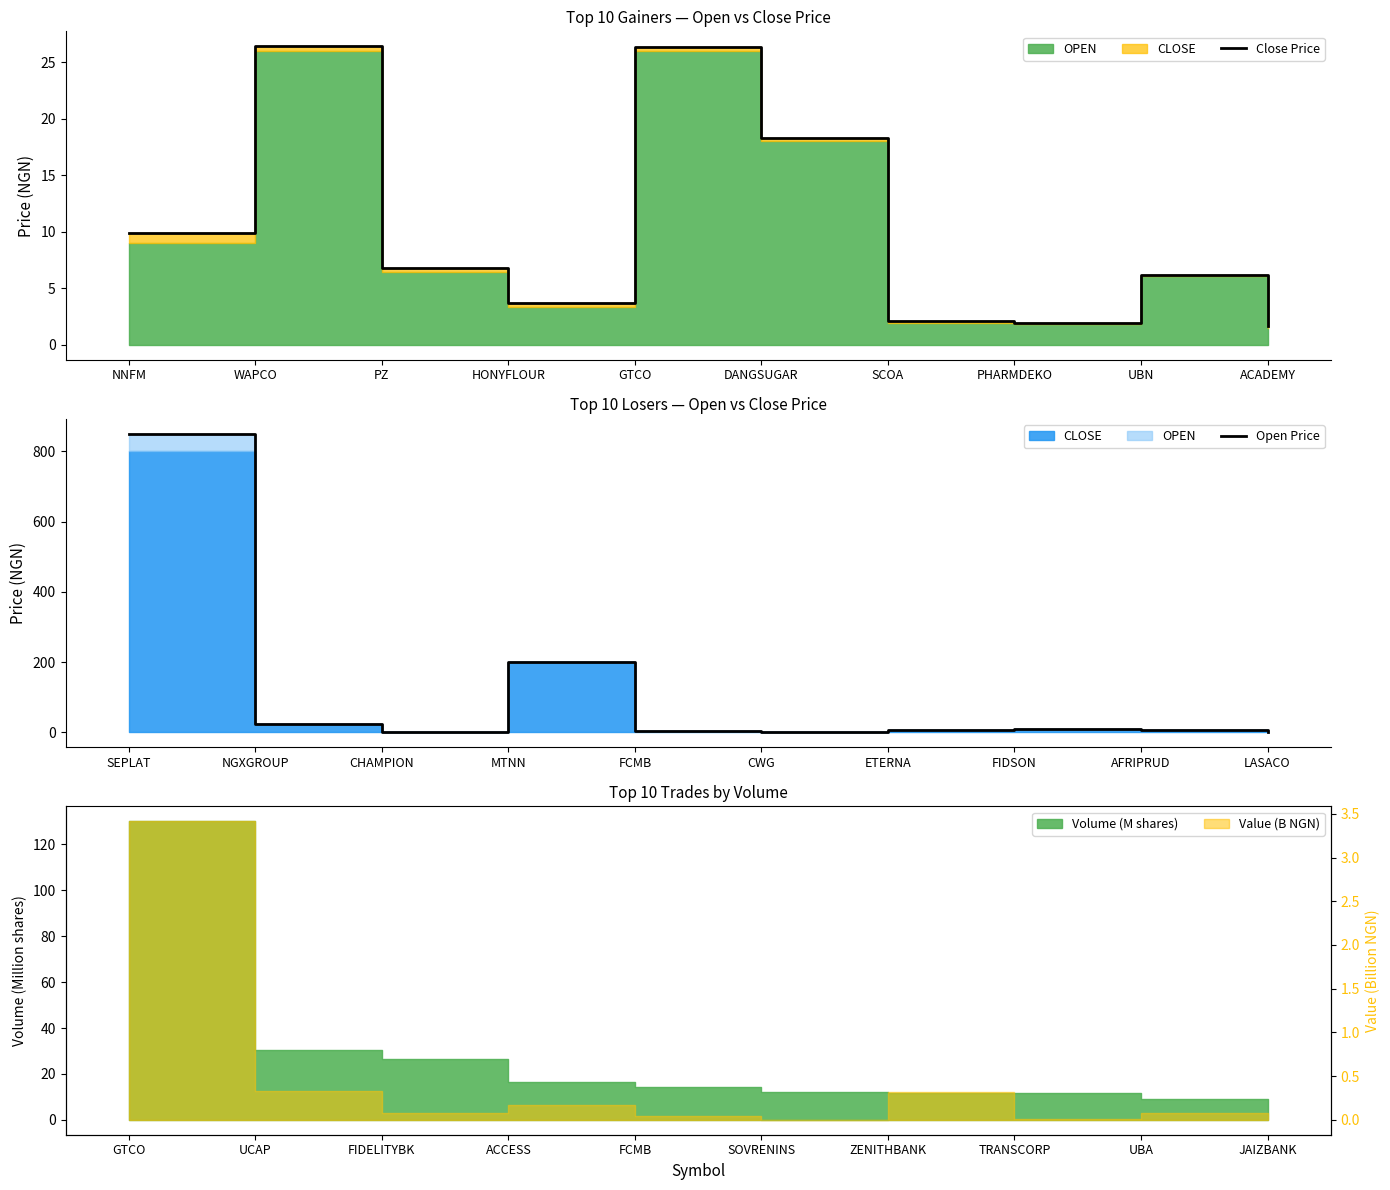

At how many categories does at least one series exceed 601?

1